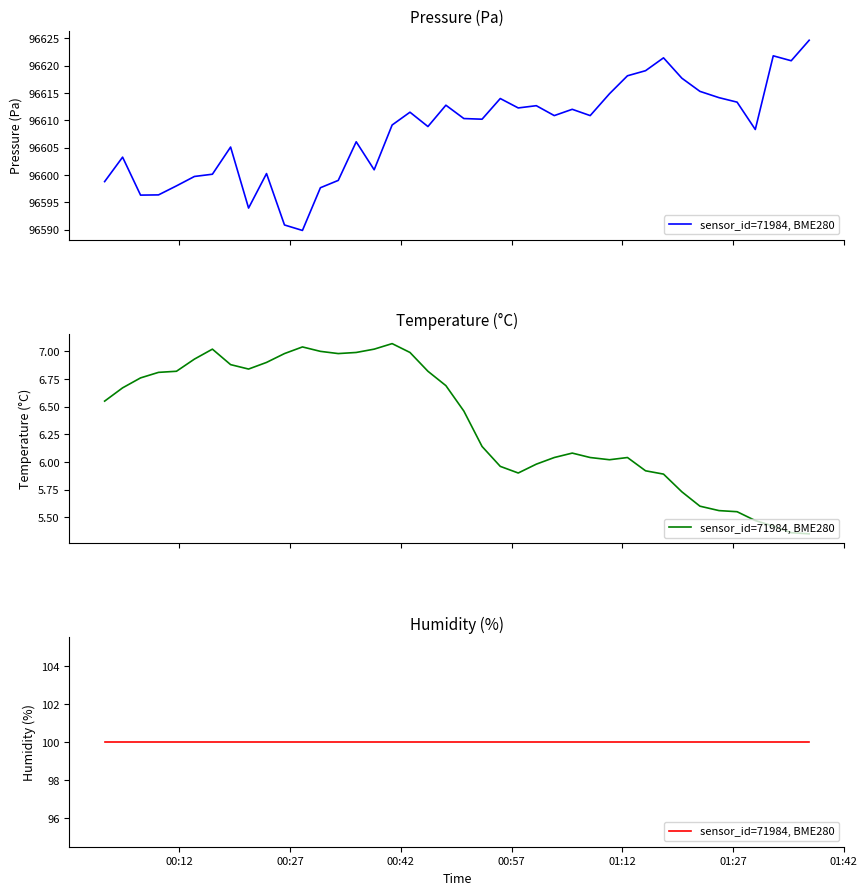

How many values in the temperature series are below 6?

13